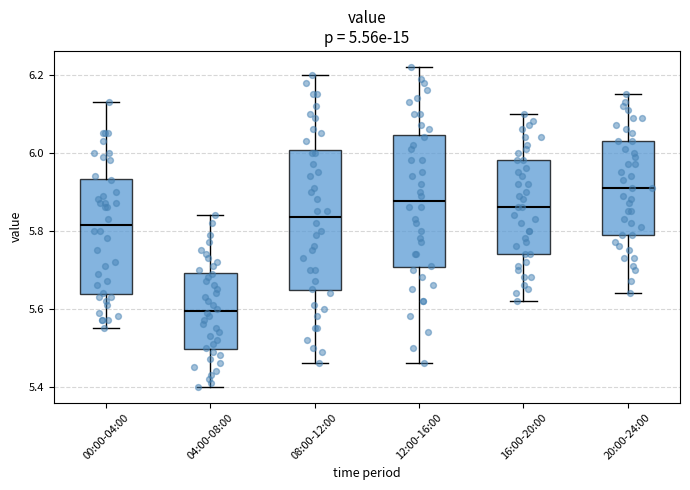

Where is the lower edge of the box for 16:00-20:00 on the y-axis? The values are not printed on the chart, so give them approximately, as read against the axis.

5.74